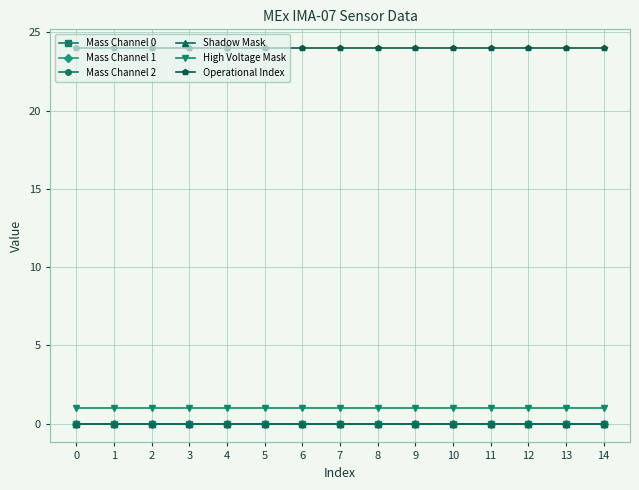

True or false: Operational Index and Mass Channel 1 intersect in this chart.

False